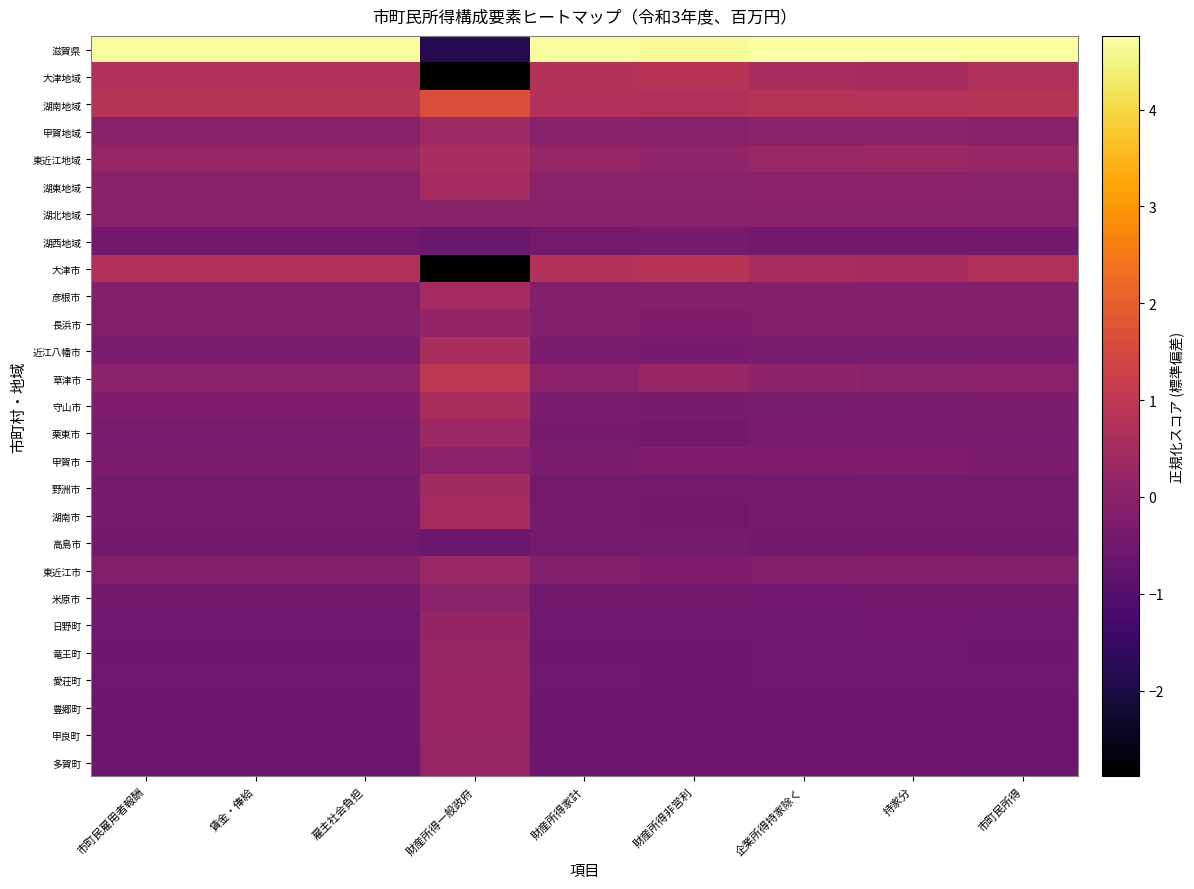

Rank the series by their maximum value, from lowest to highest.

湖西地域, 高島市, 湖北地域, 米原市, 甲賀市, 長浜市, 日野町, 多賀町, 竜王町, 愛荘町, 豊郷町, 甲良町, 東近江市, 栗東市, 甲賀地域, 野洲市, 彦根市, 湖東地域, 湖南市, 守山市, 東近江地域, 近江八幡市, 大津地域, 大津市, 草津市, 湖南地域, 滋賀県